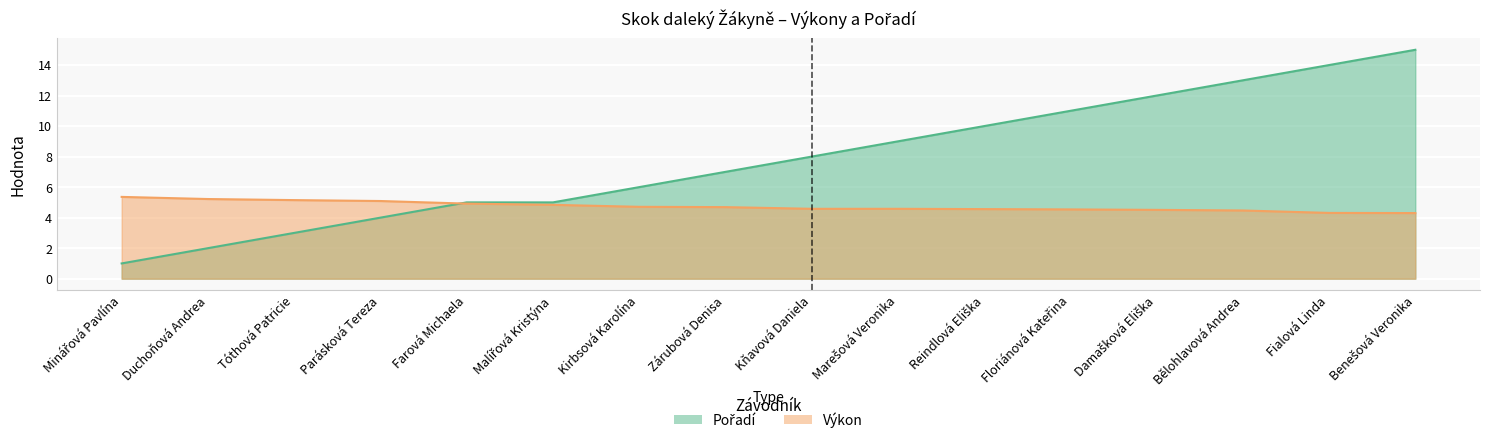

Which series changed the most between Malířová Kristýna and Marešová Veronika?

Pořadí